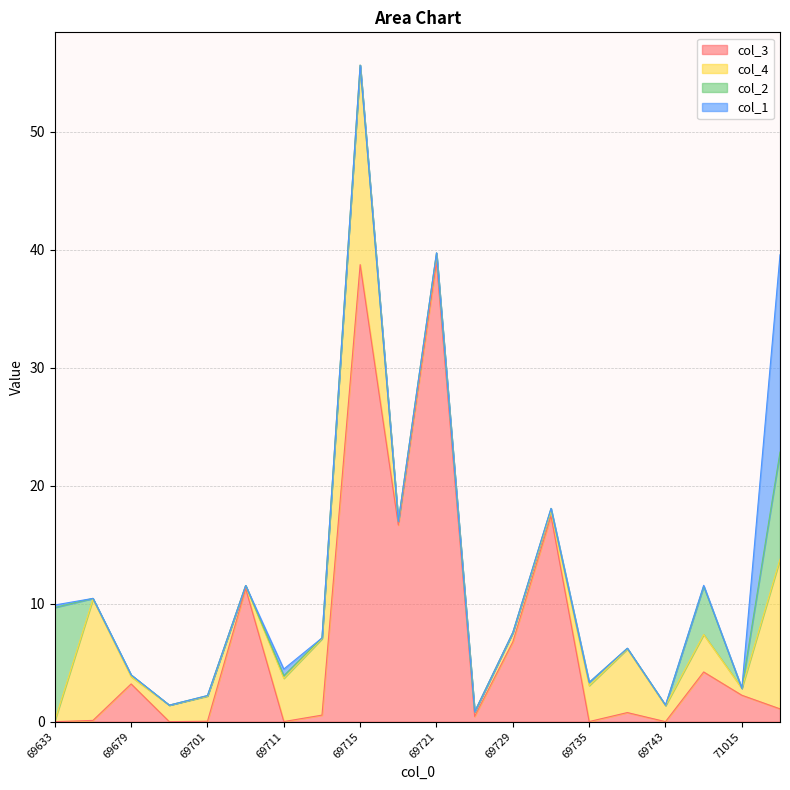

Which series has the widest spread of values?

col_3